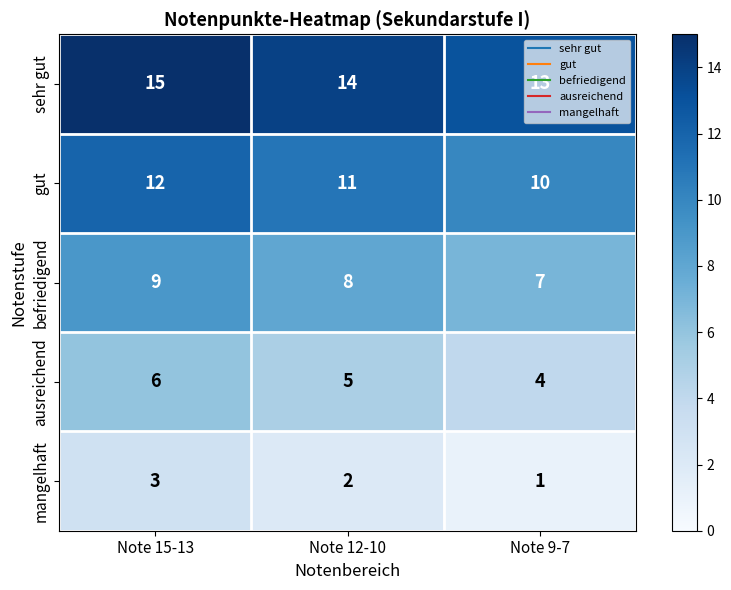

What is the minimum value for befriedigend?

7